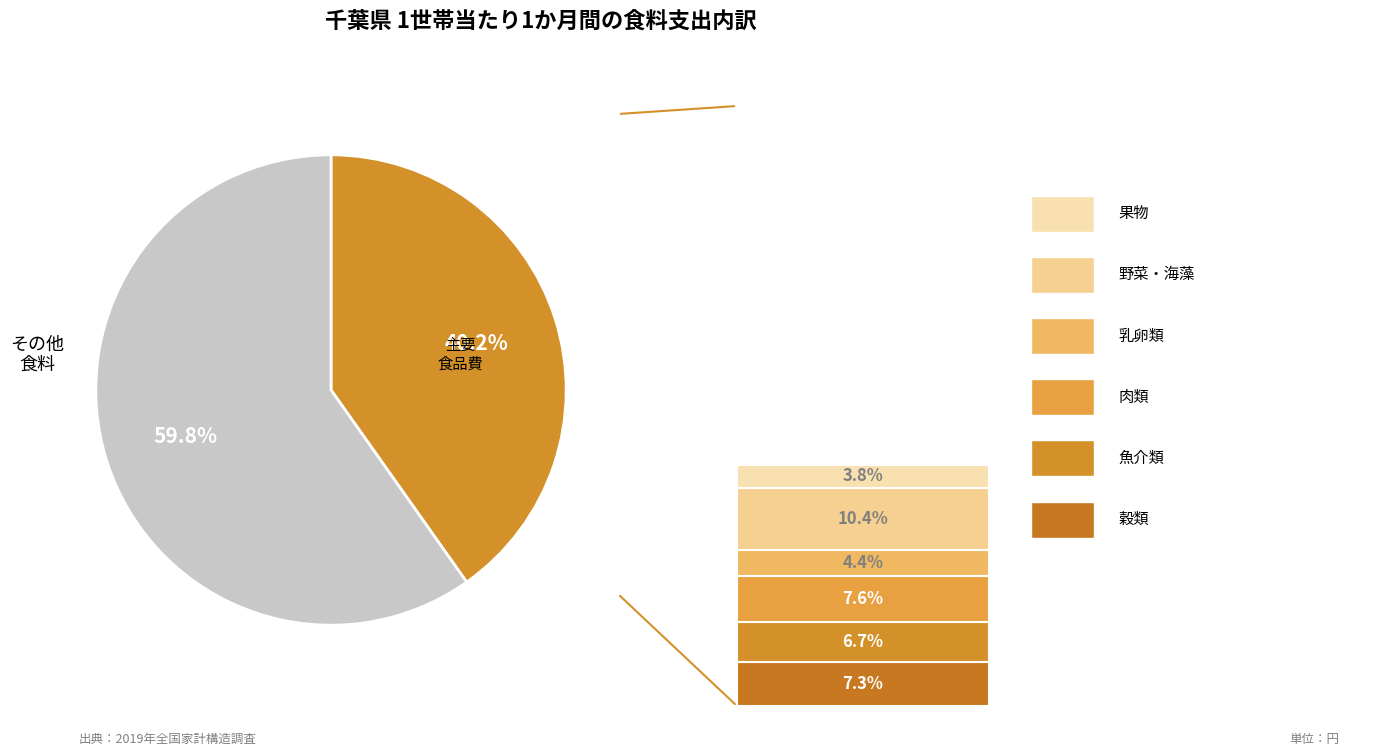

Is there a majority slice in this chart?

Yes